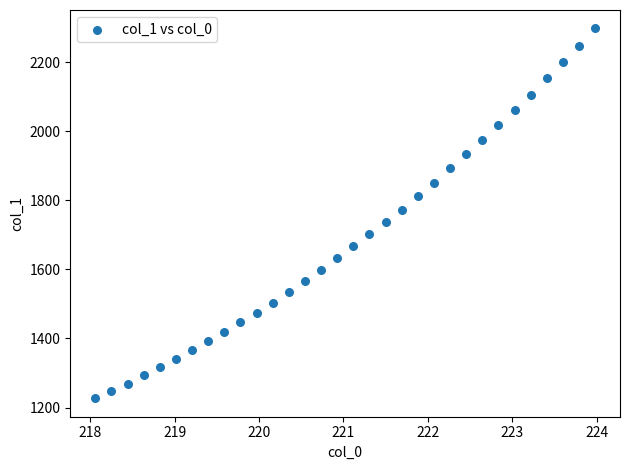

What is the range of X values (max minus min)?

5.9